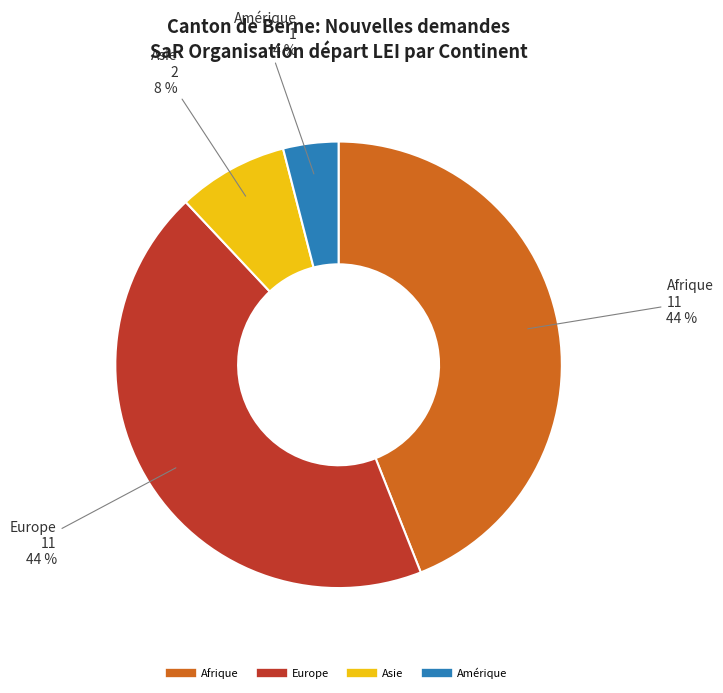

Is there any slice that represents more than half of the pie?

No